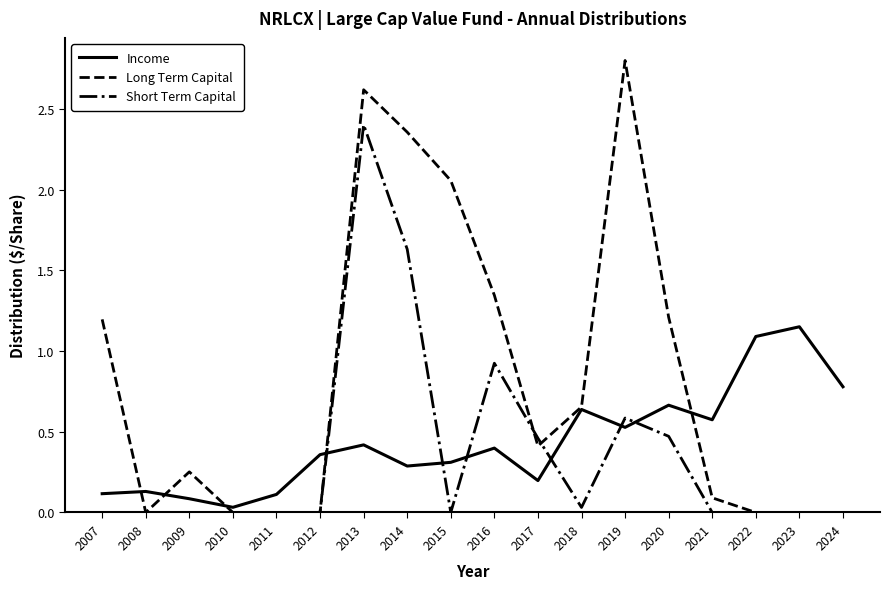

True or false: Income has more than 0 points higher than both neighbors.

True